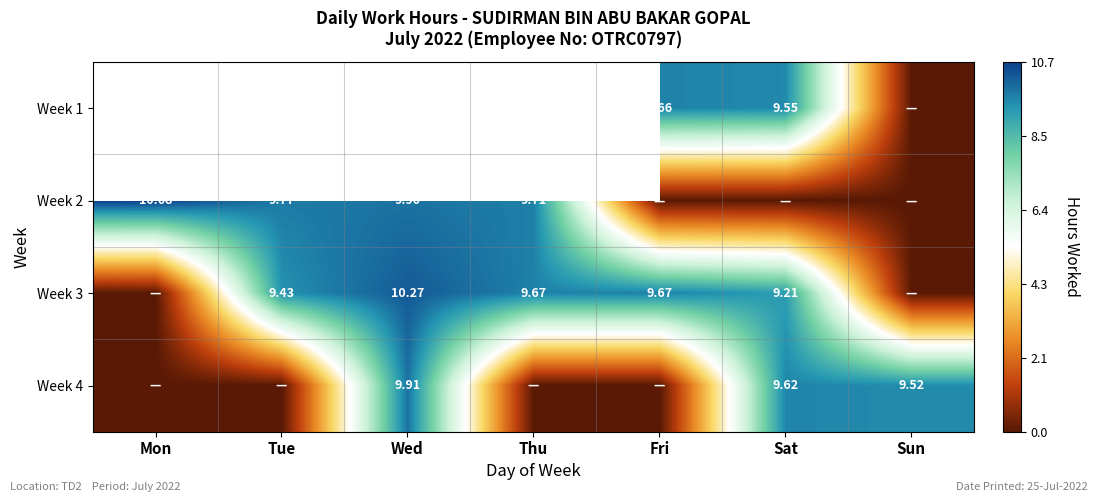

Which has a higher value, Thu or Wed?

Wed